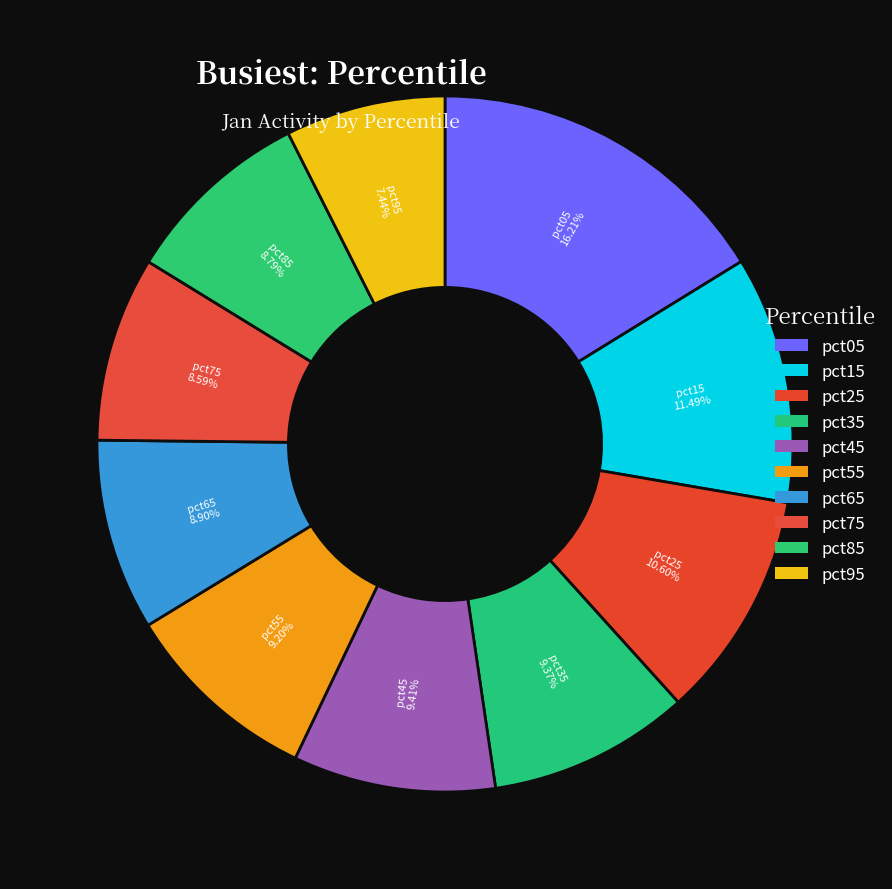

To the nearest percent, what portion does pct75 represent?

9%